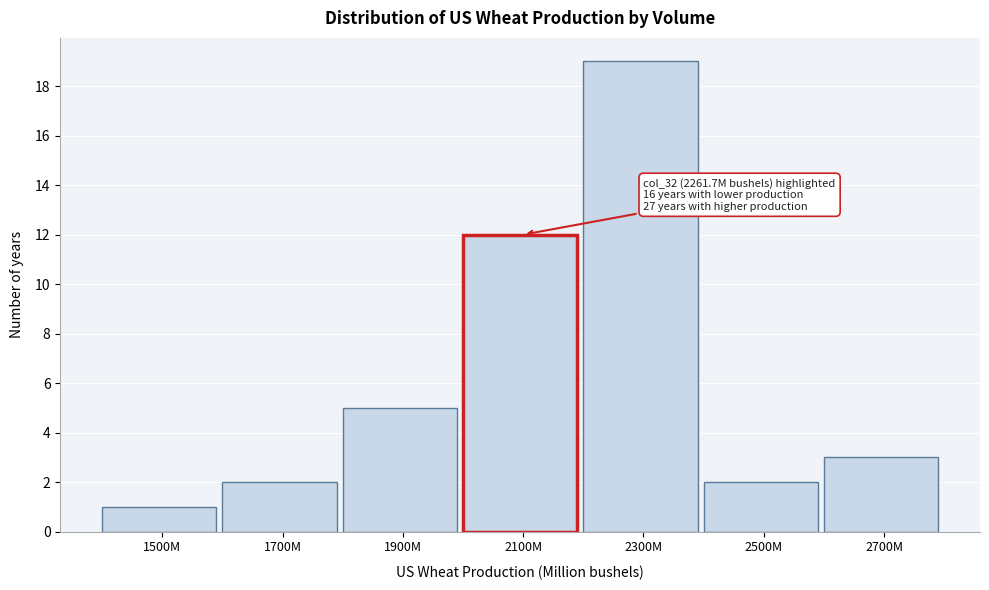

Reading left to right, transcribe all the data shown in this chart.

1	2	5	12	19	2	3